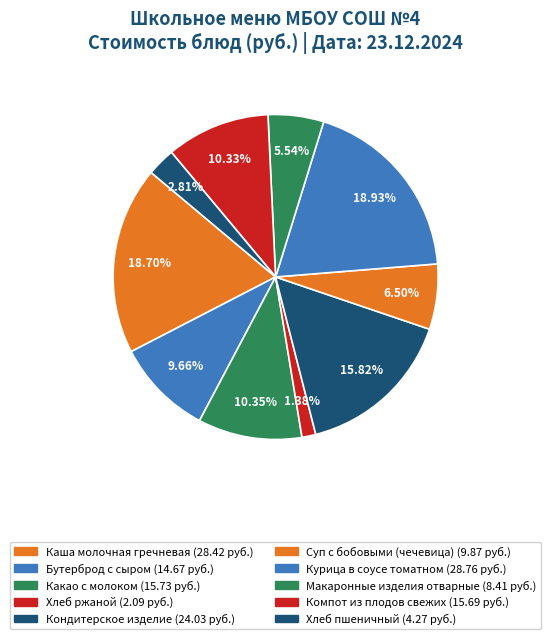

How many segments does this pie chart have?

10